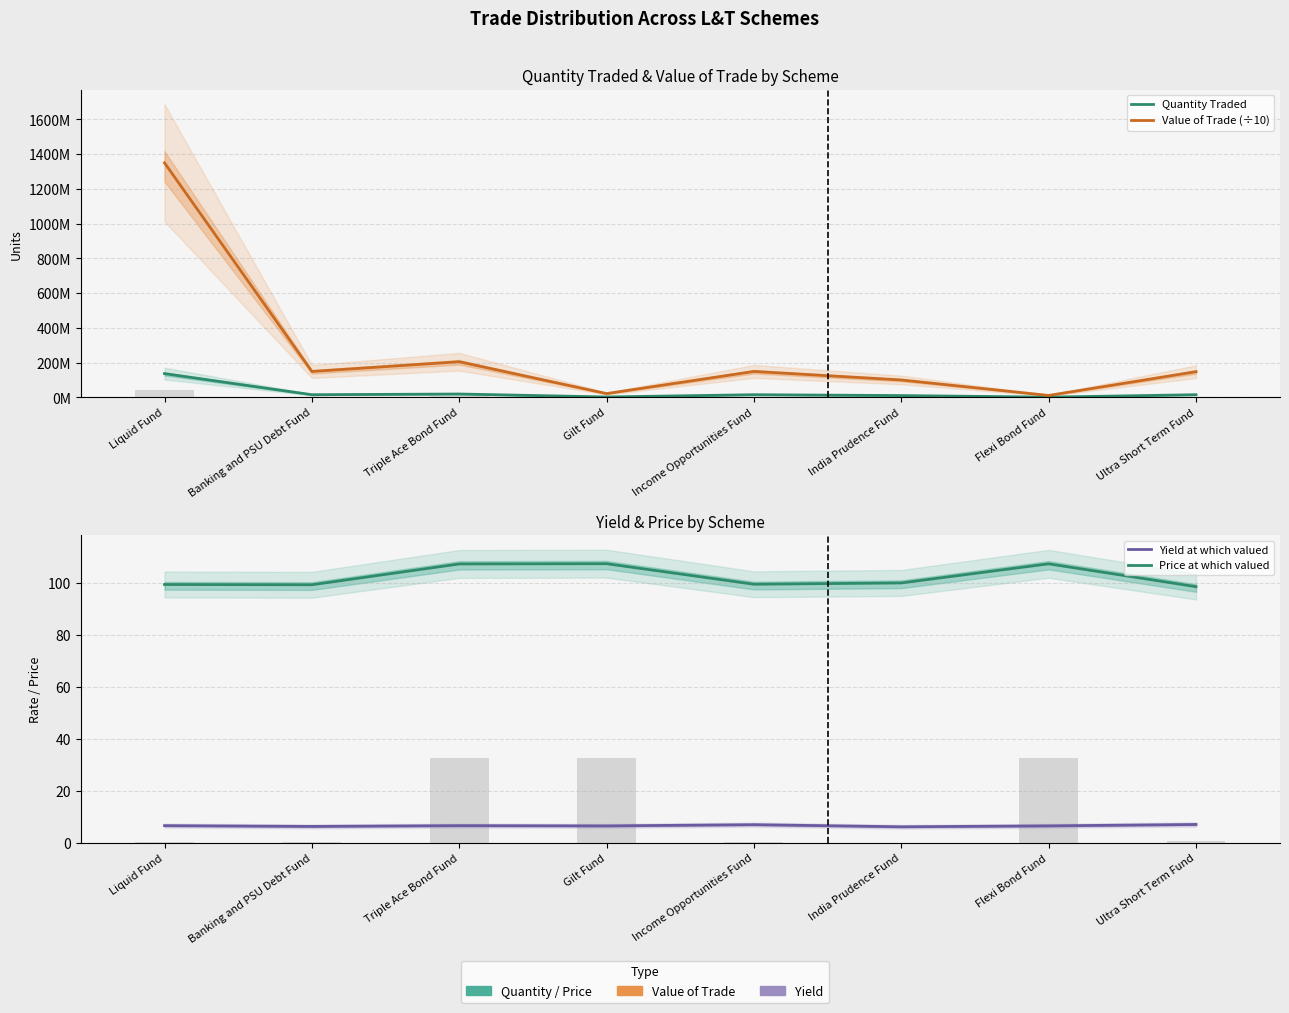

What is the value of the Yield at which valued bar at the 6th from the left?

6.2